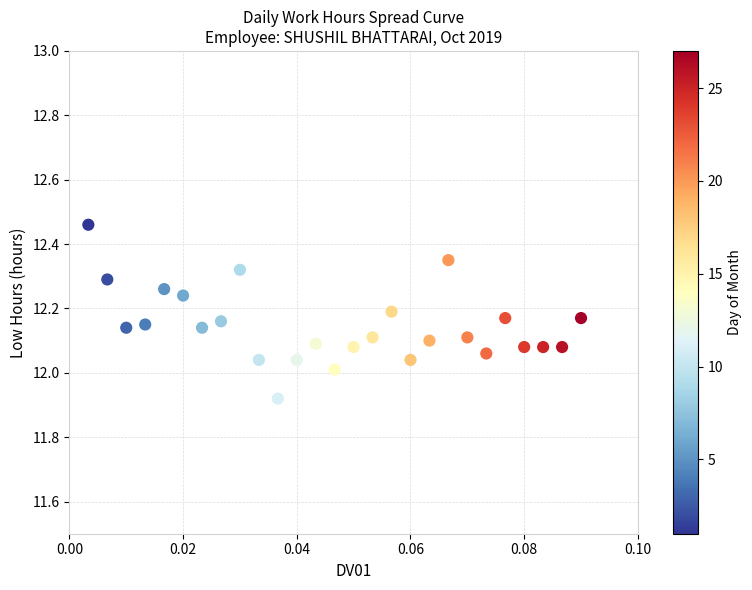

What is the range of Y values (max minus min)?

0.5